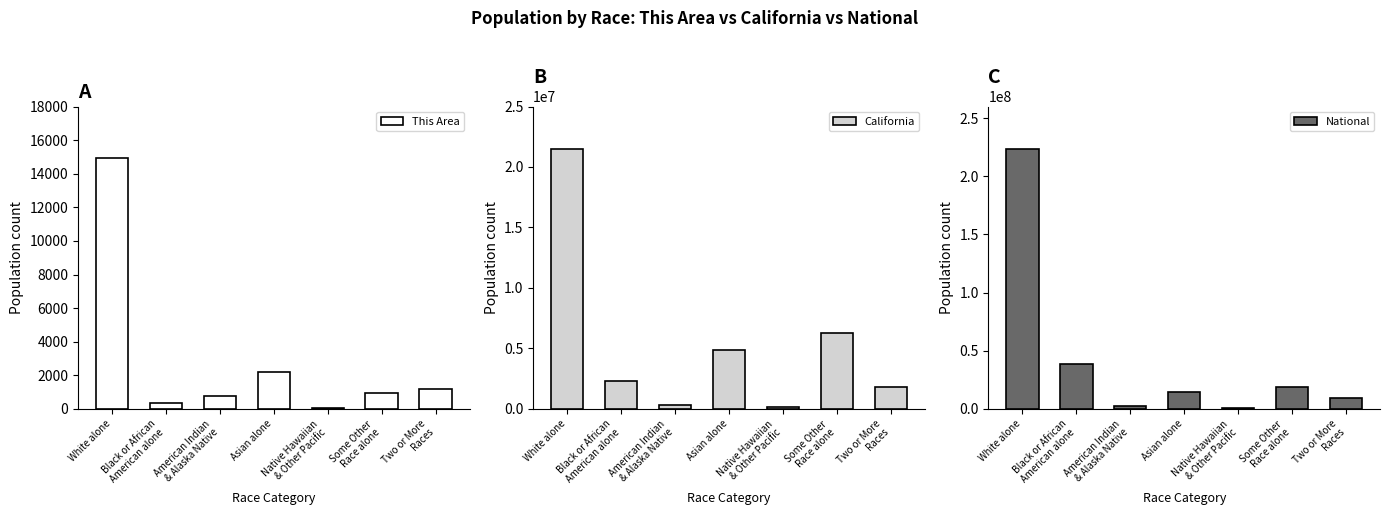

Which has a higher value, Native Hawaiian
& Other Pacific or Black or African
American alone?

Black or African
American alone